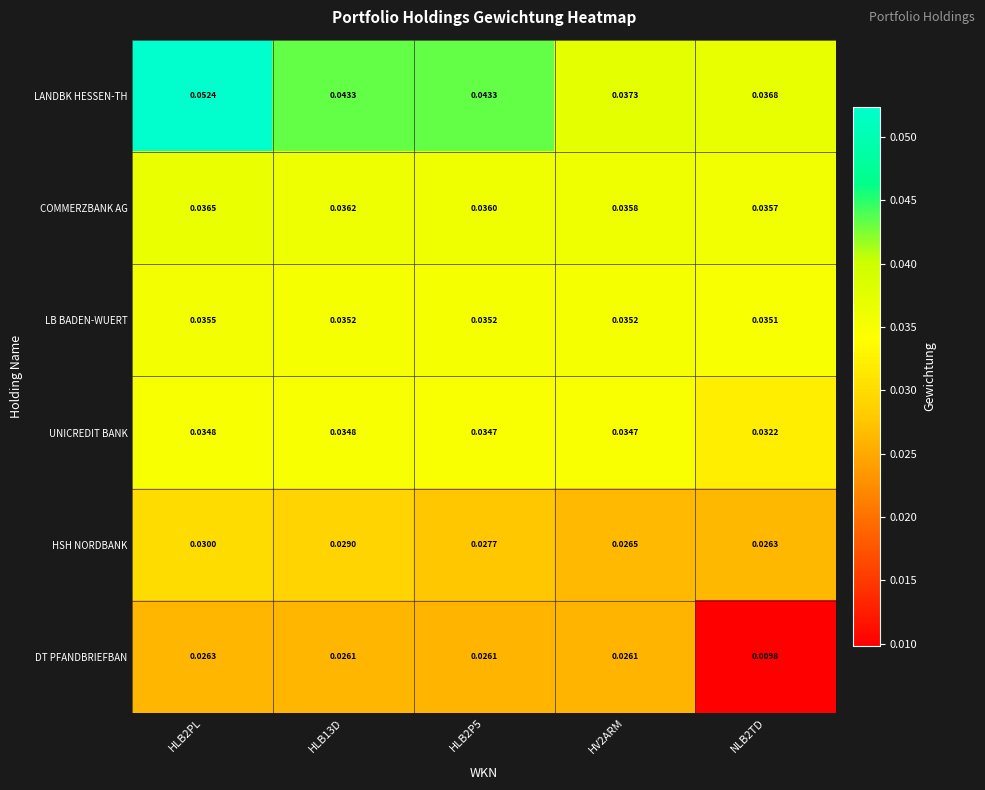

Is the value of LANDBK HESSEN-TH at HLB2P5 greater than the value of COMMERZBANK AG at HLB2P5?

Yes